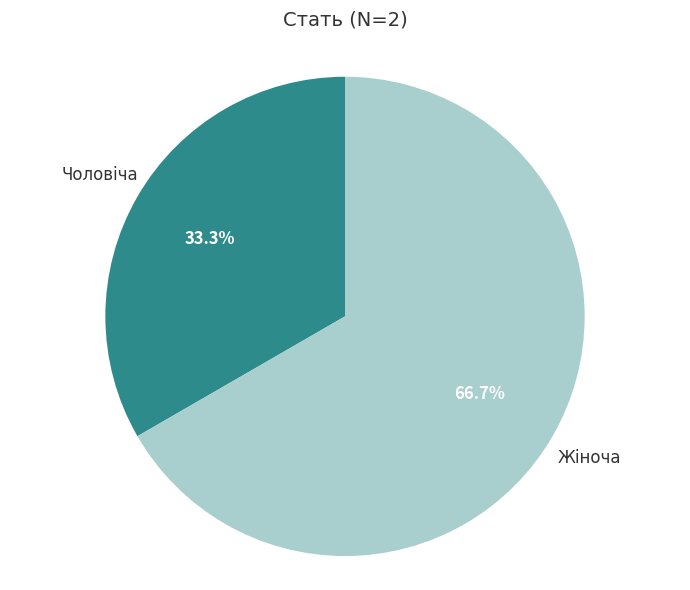

Is there any slice that represents more than half of the pie?

Yes